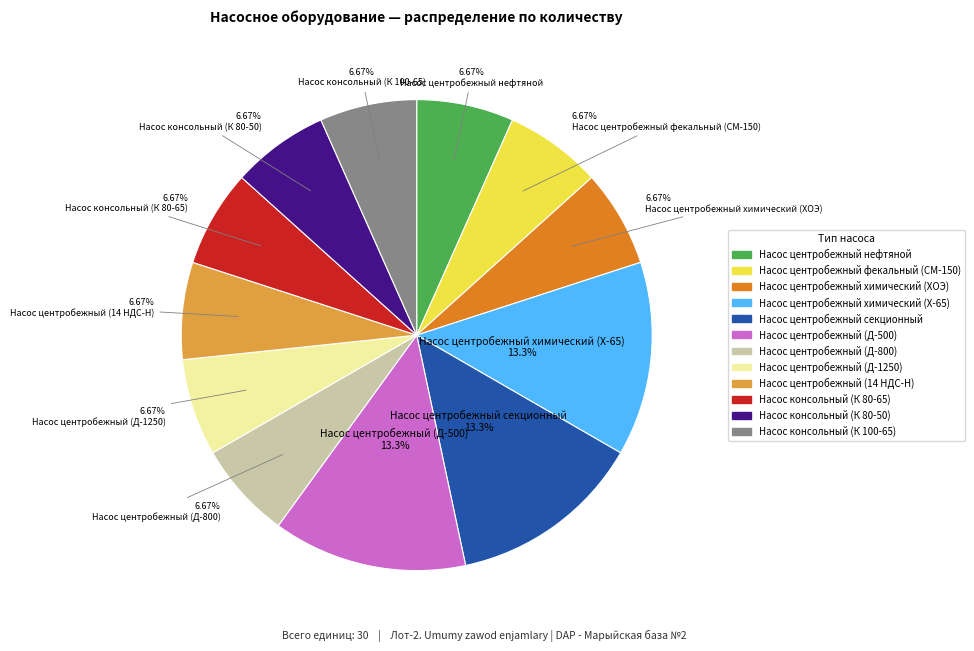

Approximately how many times larger is the value at Насос центробежный химический (ХОЭ) compared to Насос центробежный фекальный (СМ-150)?

1.0